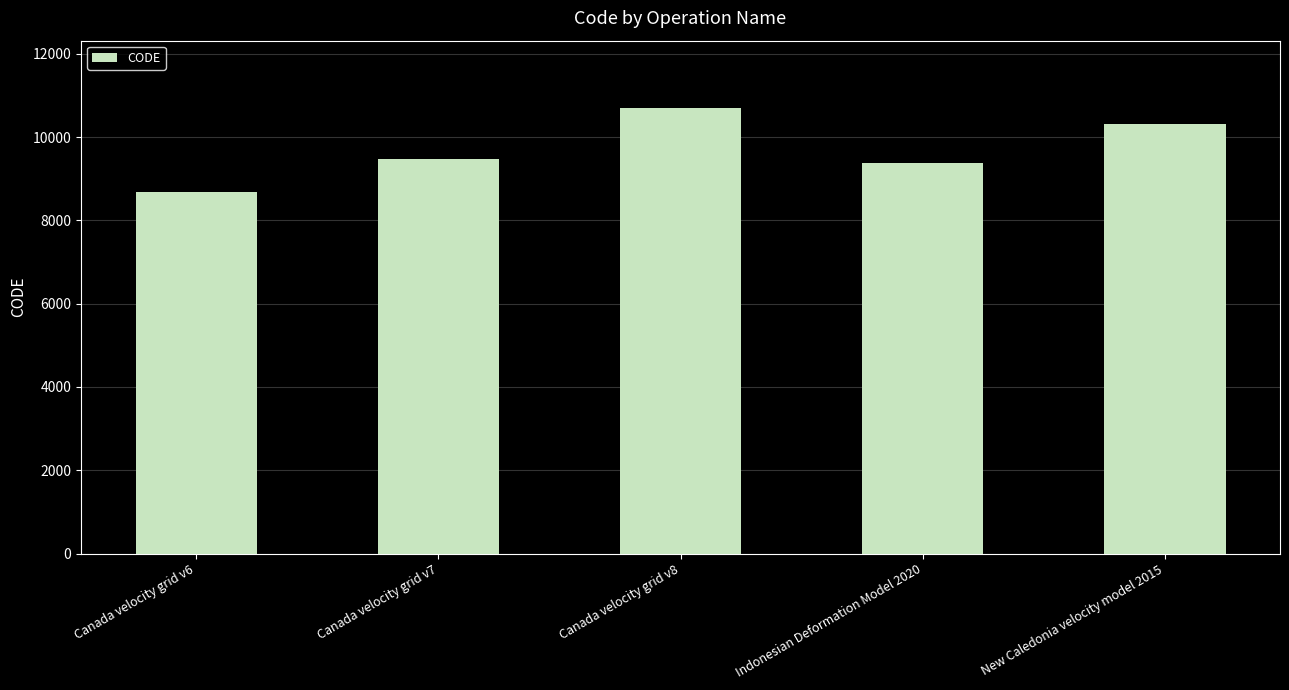

Reading left to right, what are all the values shown in this chart?

8676	9483	10707	9375	10323